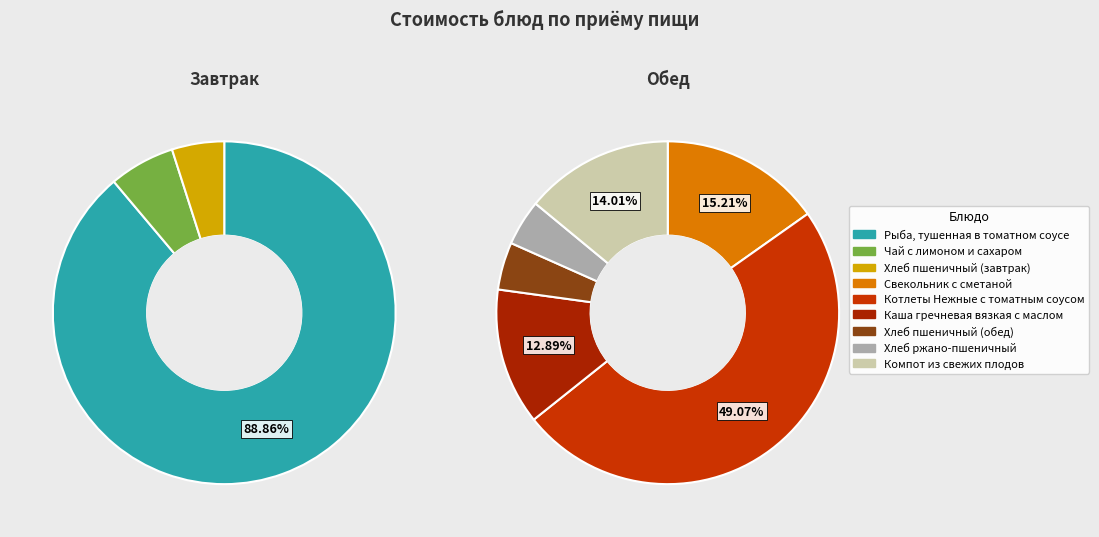

Which category has the smallest portion of the pie?

Хлеб ржано-пшеничный